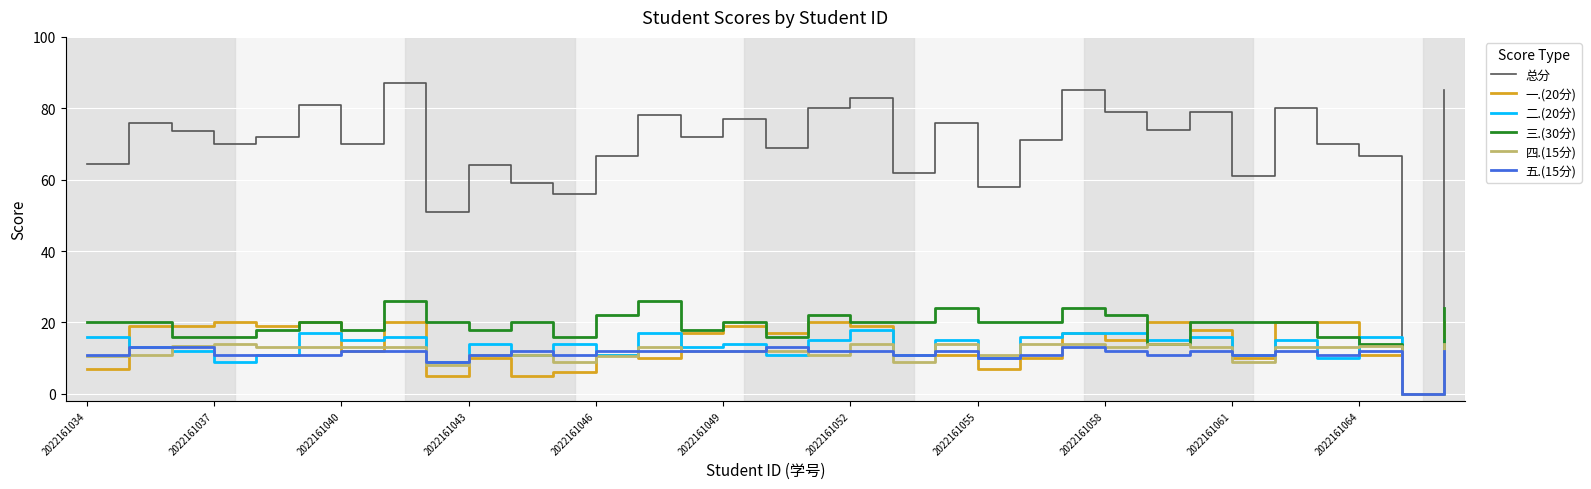

After their last crossing, which series has the higher values: 四.(15分) or 五.(15分)?

四.(15分)